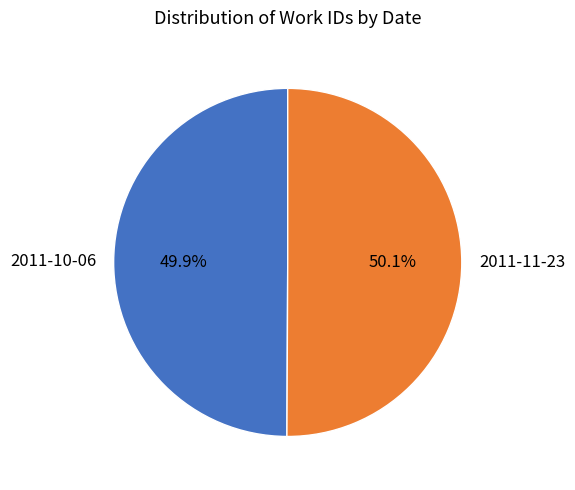

What portion of the pie excludes 2011-10-06?

50.1%